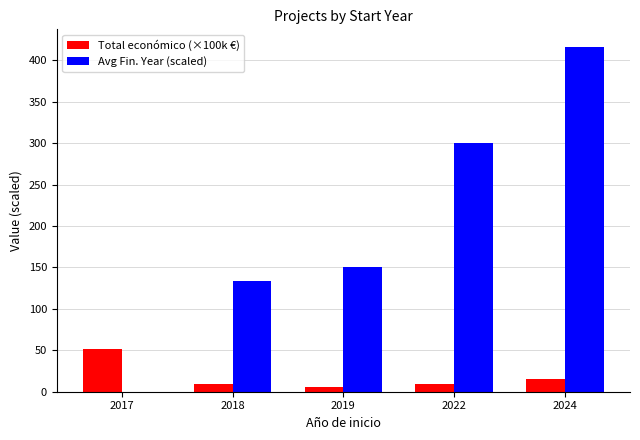

What is the spread (max minus min) of values at 2018?

124.2